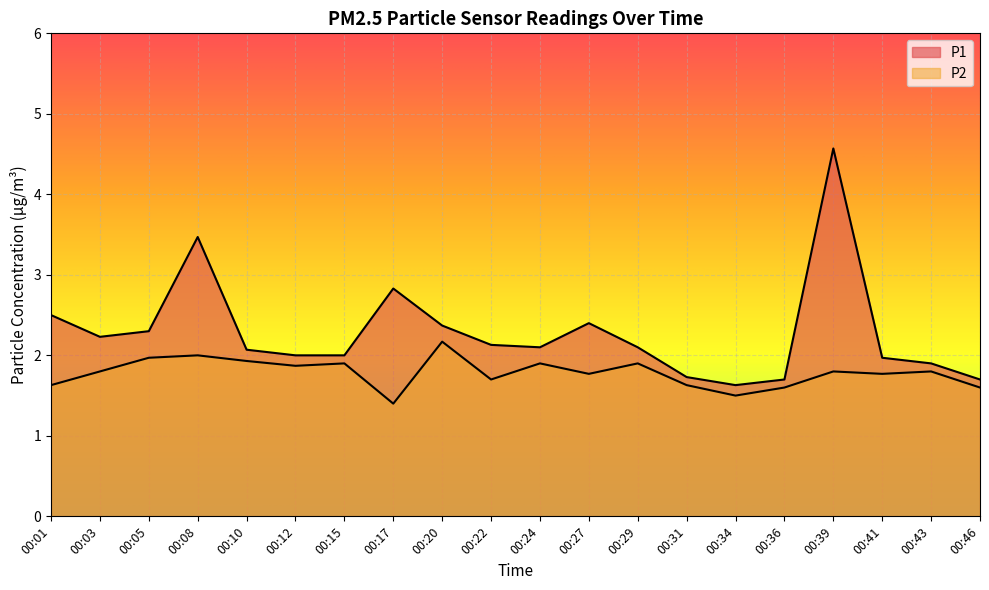

Between 00:01 and 00:43, which is larger?

00:01